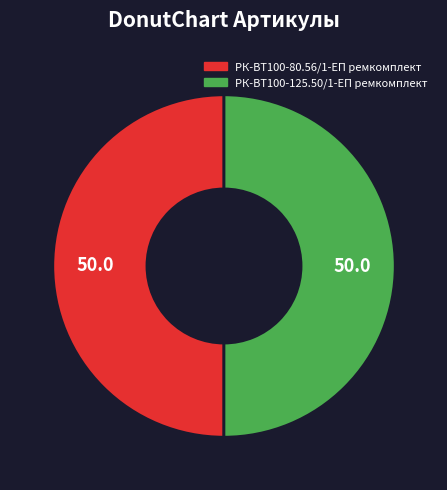

How many slices are in this pie chart?

2